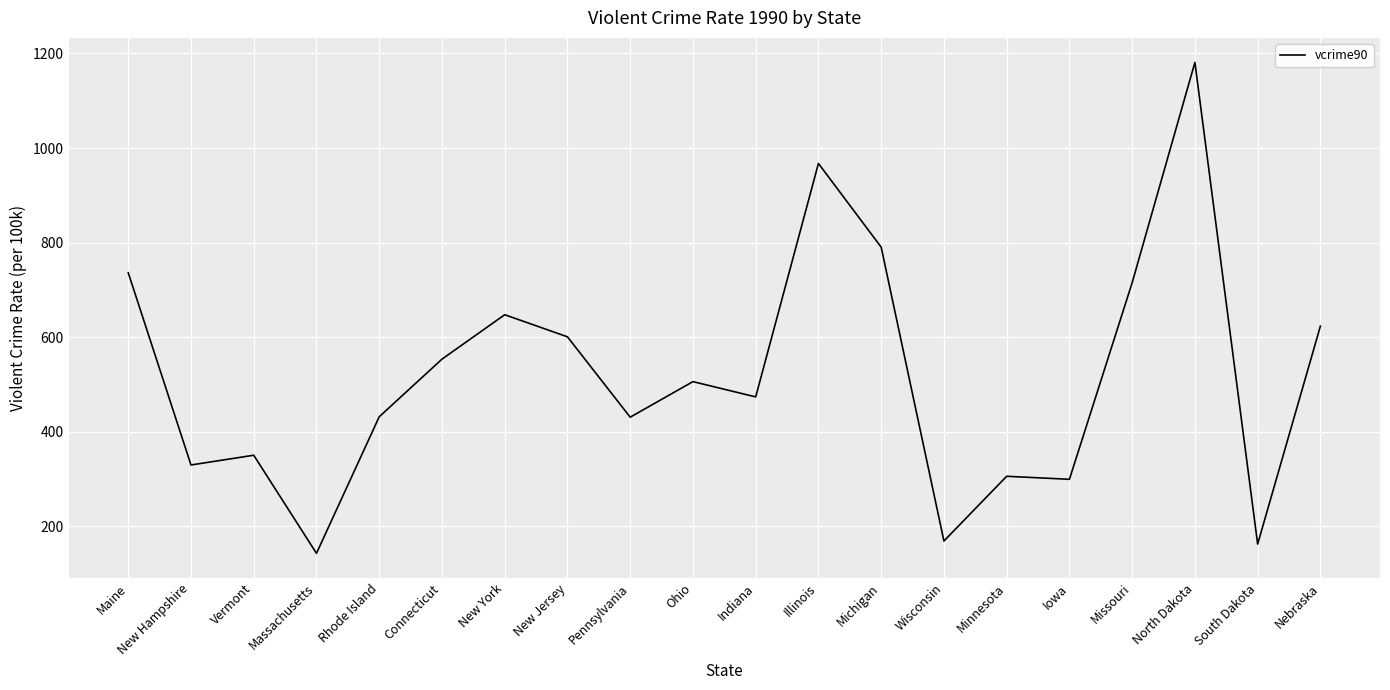

The chart shows a value of 1031.3 at Maine. True or false?

False